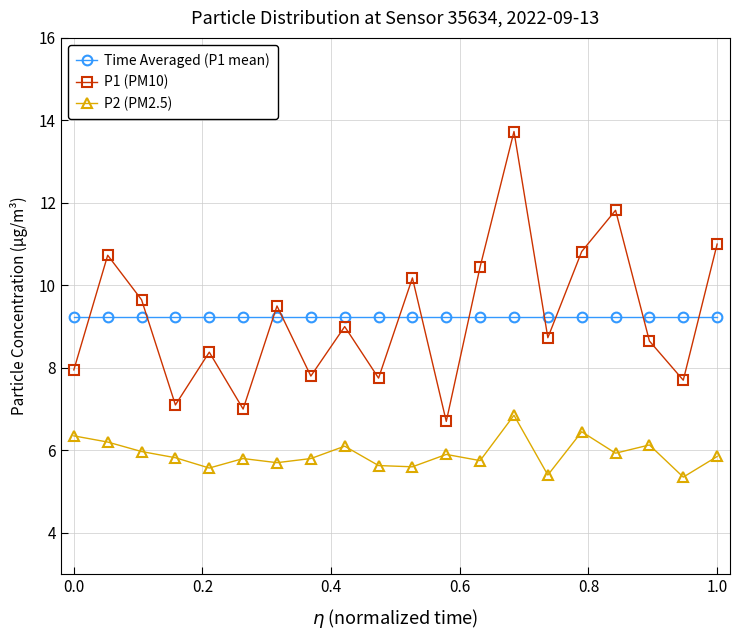

How many distinct data groups are displayed?

3